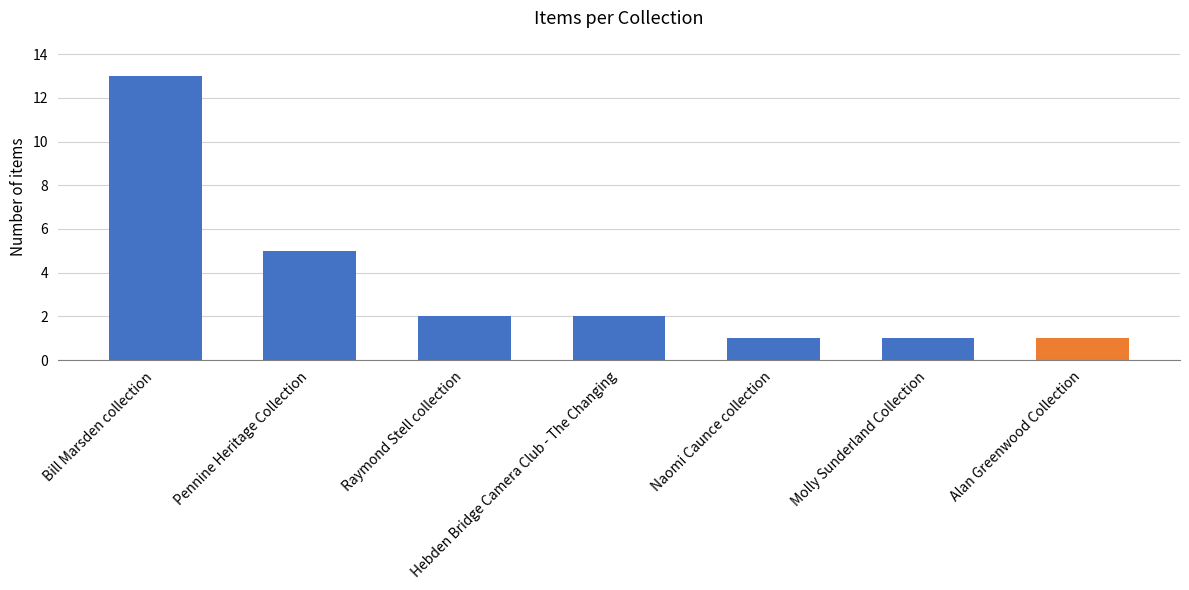

What is the minimum value shown in the chart?

1